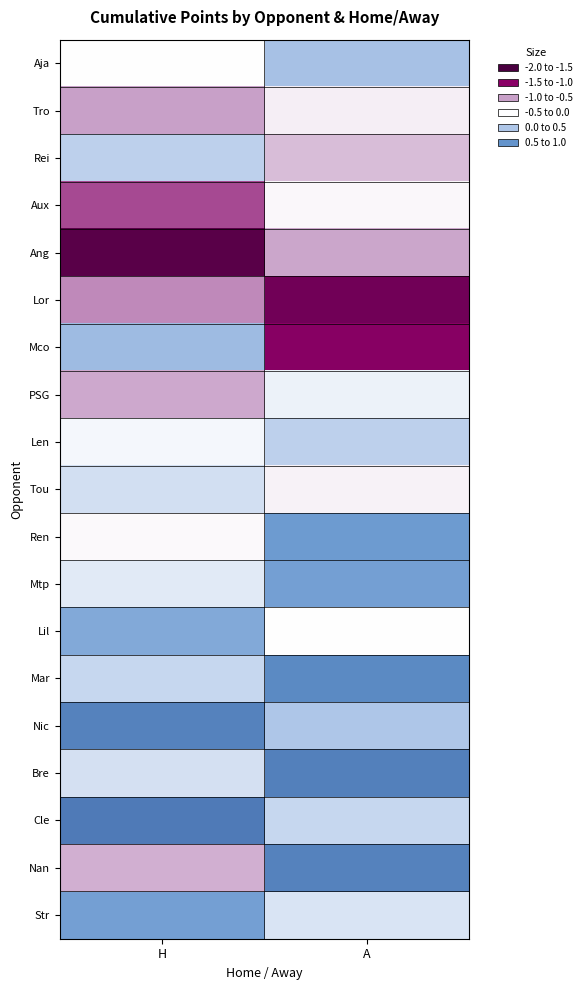

Which category has the lowest value across all series?

H